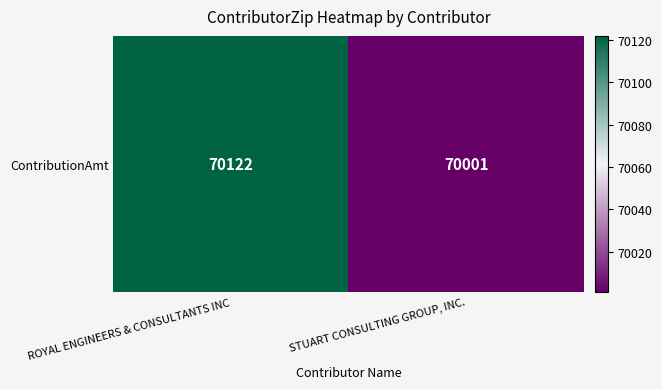

Reading left to right, what are all the values shown in this chart?

70122	70001